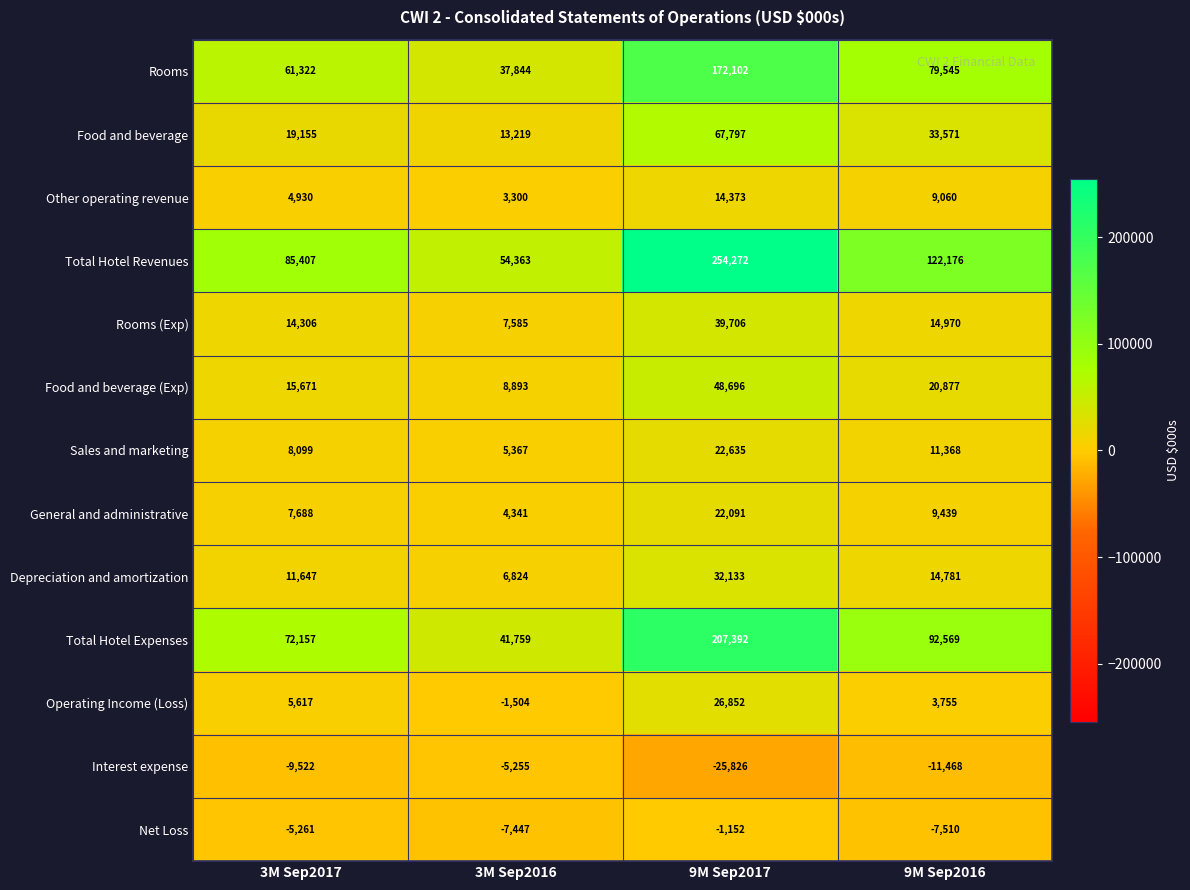

At which category is the sum across all series the highest?

9M Sep2017